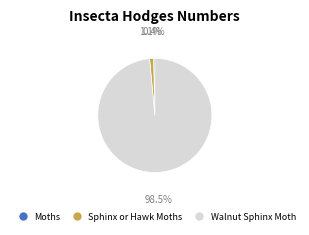

Which has a higher value, Sphinx or Hawk Moths or Moths?

Sphinx or Hawk Moths